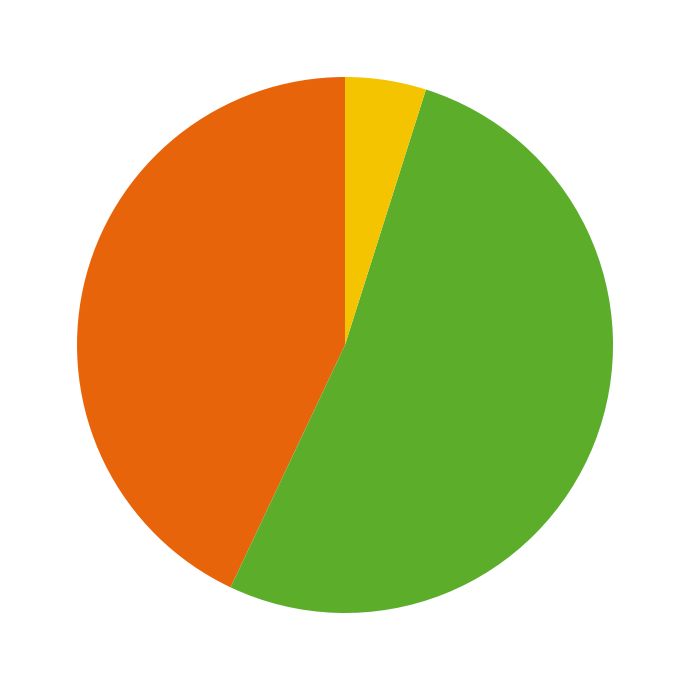

Count the number of slices in the pie.

3